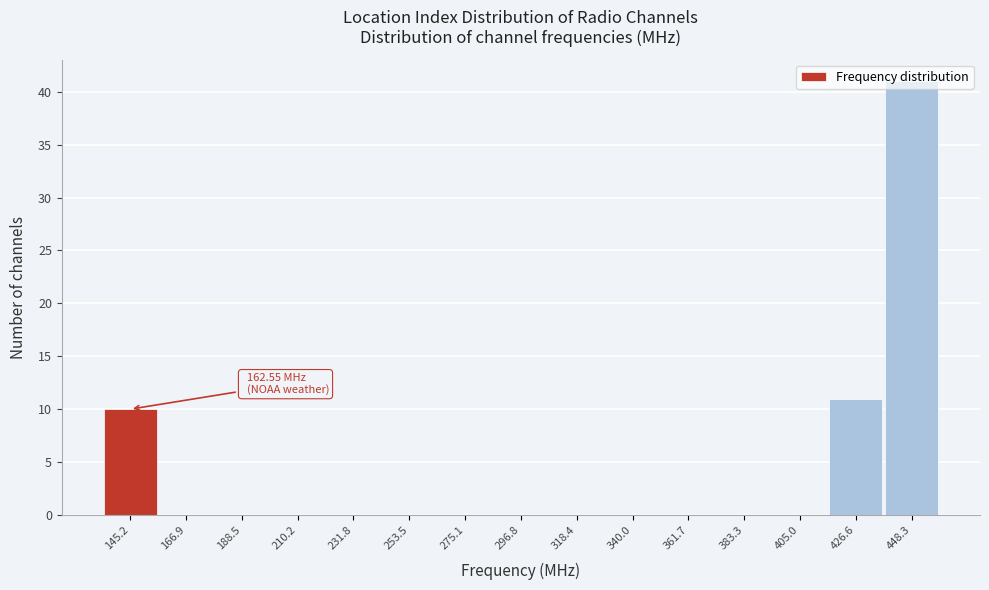

At which label is the value closest to 20?

426.6